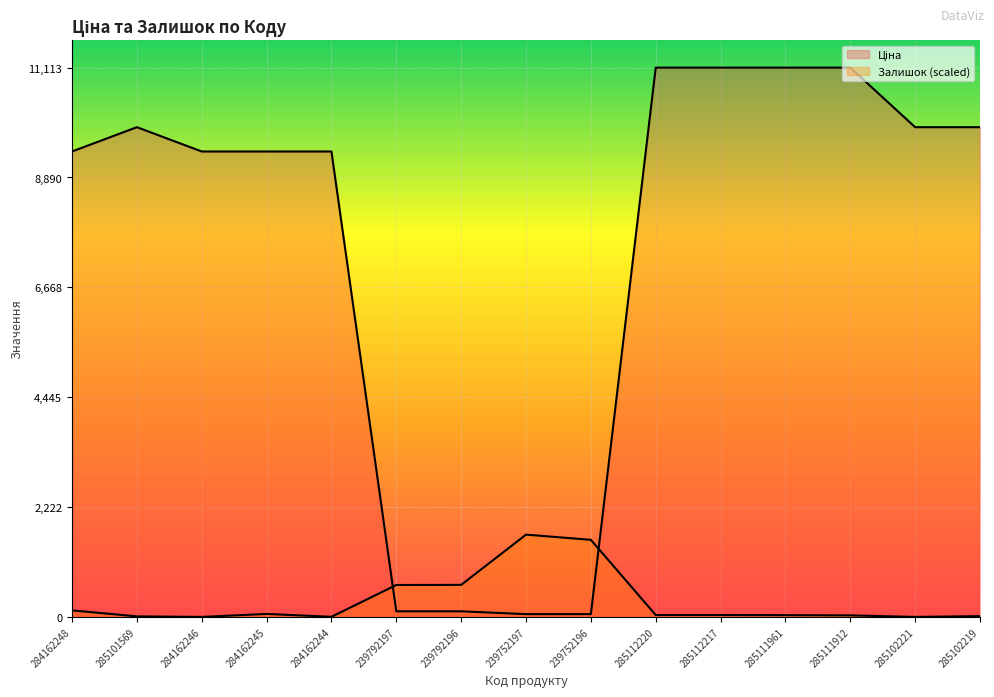

How many data points in Ціна are less than 9416?

4